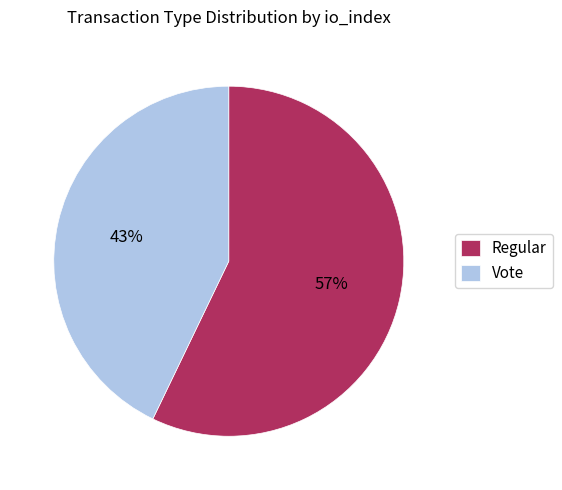

To the nearest percent, what portion does Vote represent?

43%